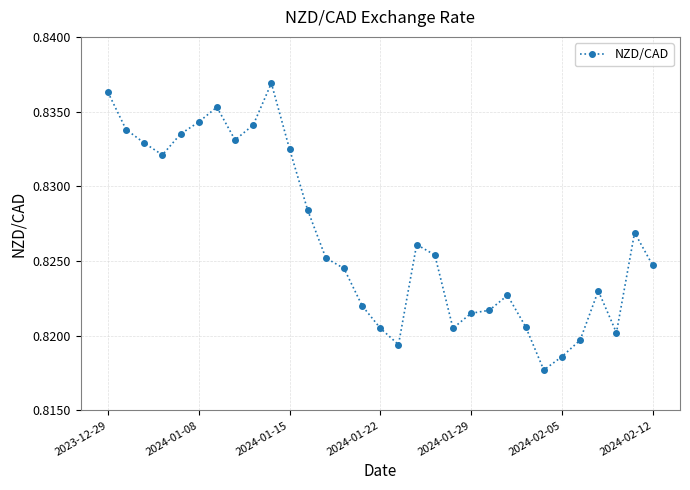

How many categories are shown in the chart?

31